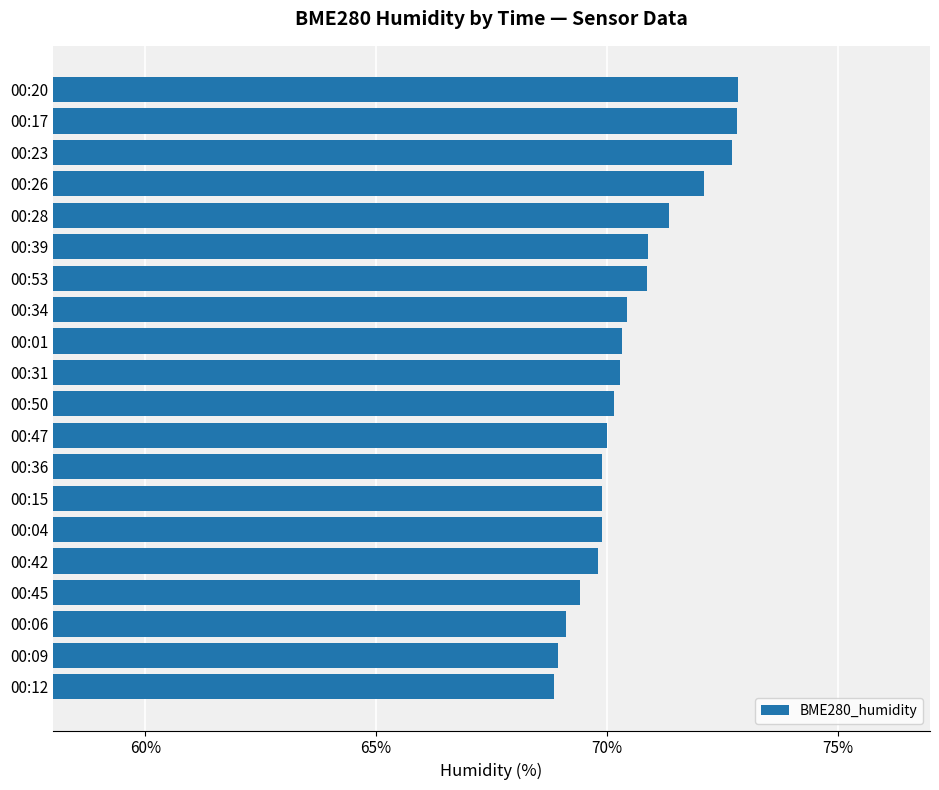

Approximately how many times larger is the value at 00:39 compared to 00:45?

1.0